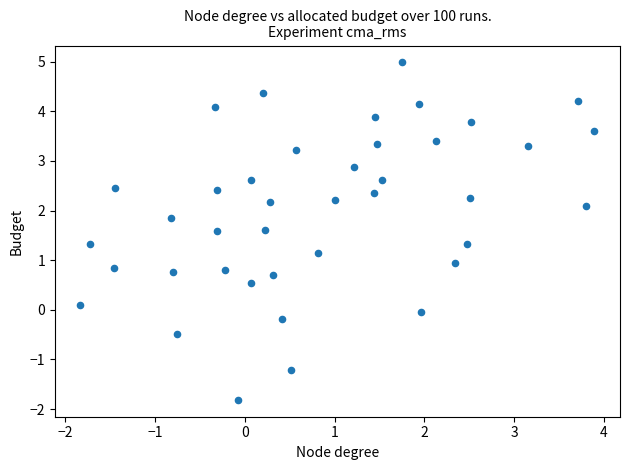

What is the range of Y values (max minus min)?

6.8